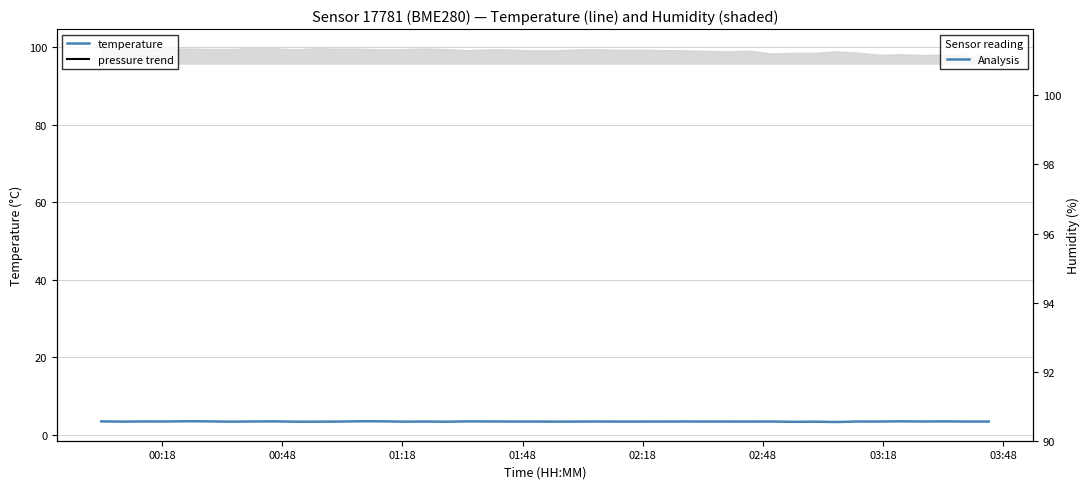

Count the values in the range 3 to 4.

40